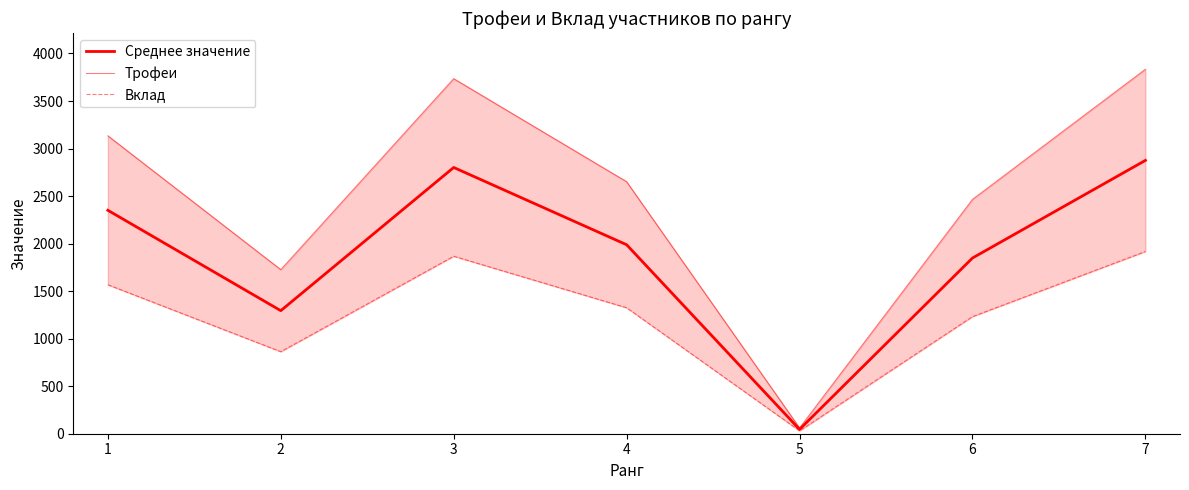

At how many categories does at least one series exceed 3076?

3